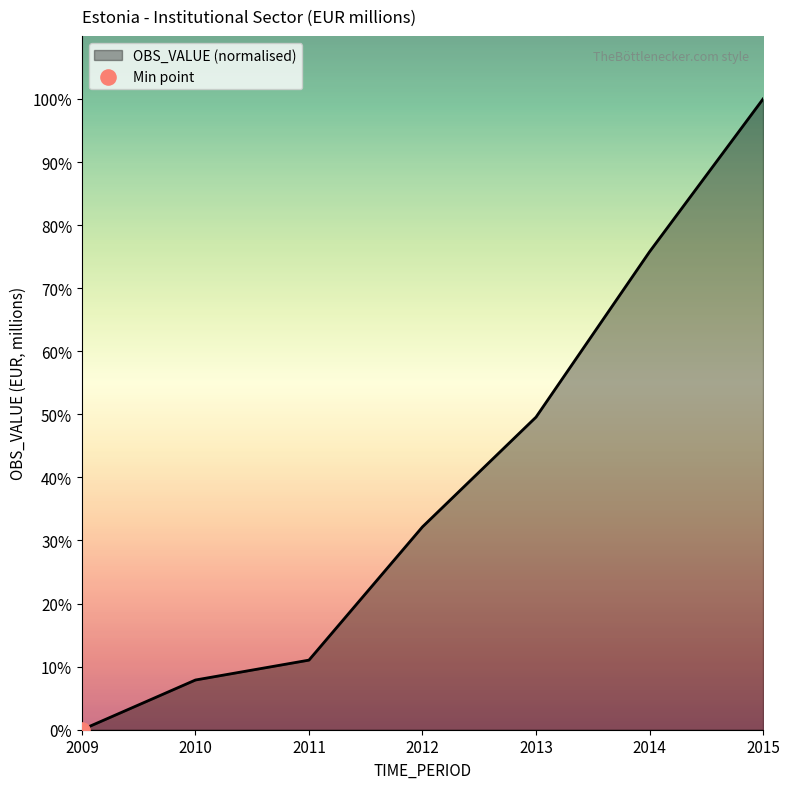

Between 2014 and 2011, which is larger?

2014